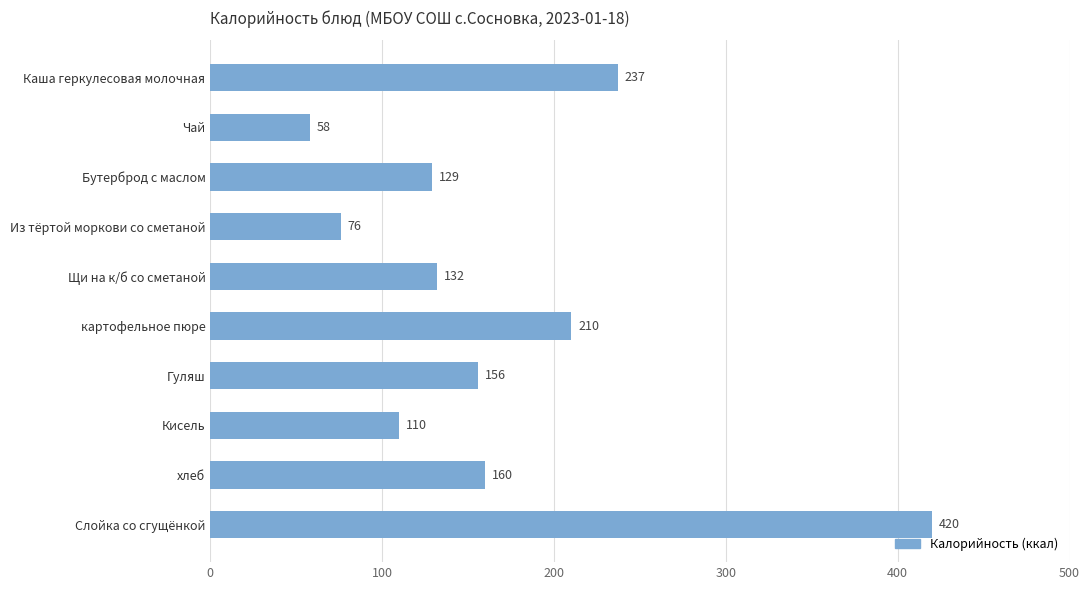

What is the greatest value displayed?

420